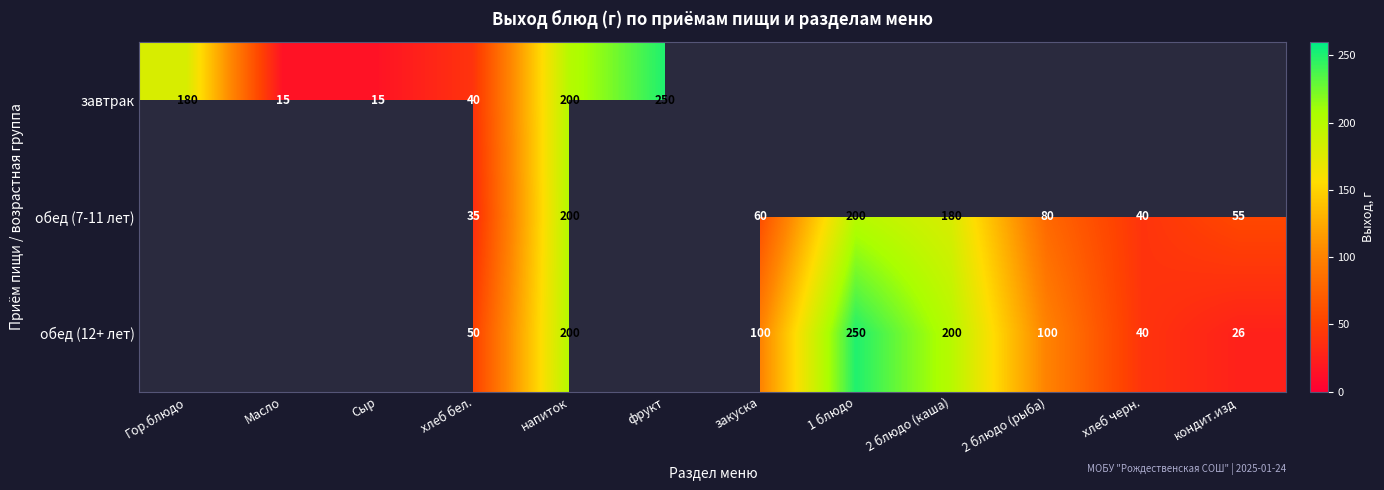

True or false: обед (7-11 лет) has a value of 80 at 2 блюдо (рыба).

True